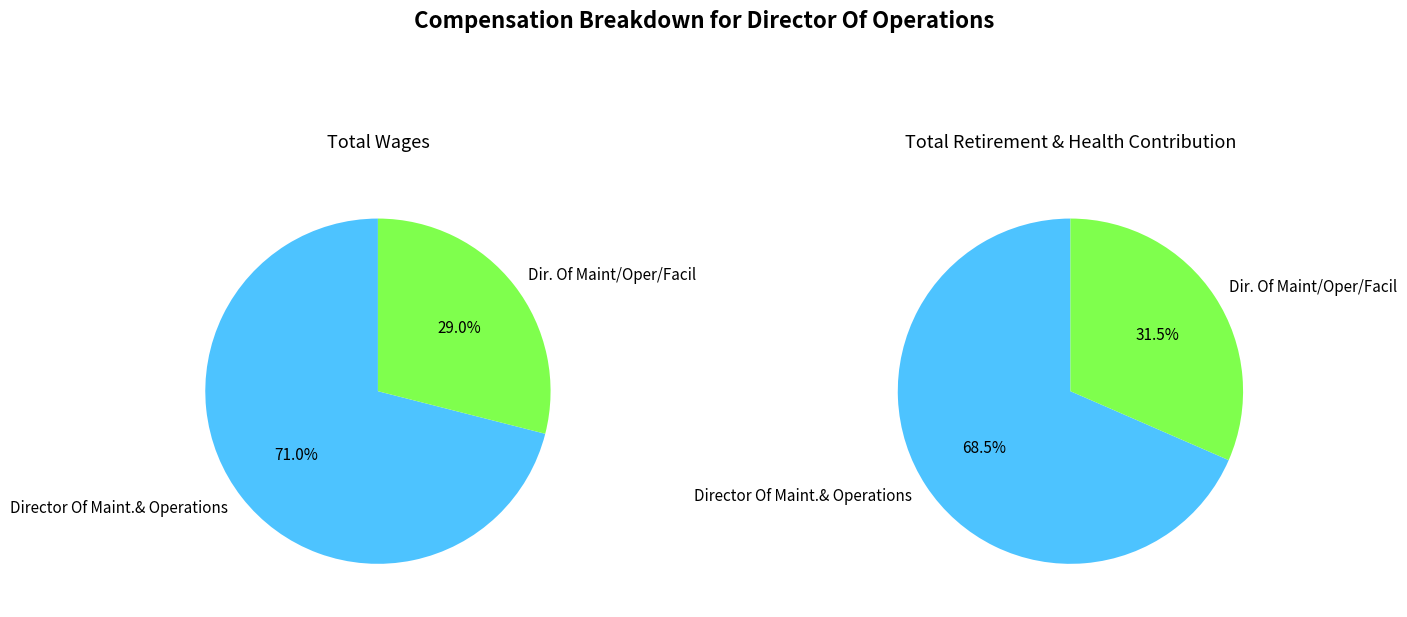

What percentage is the Dir. Of Maint/Oper/Facil slice, to the nearest percent?

29%